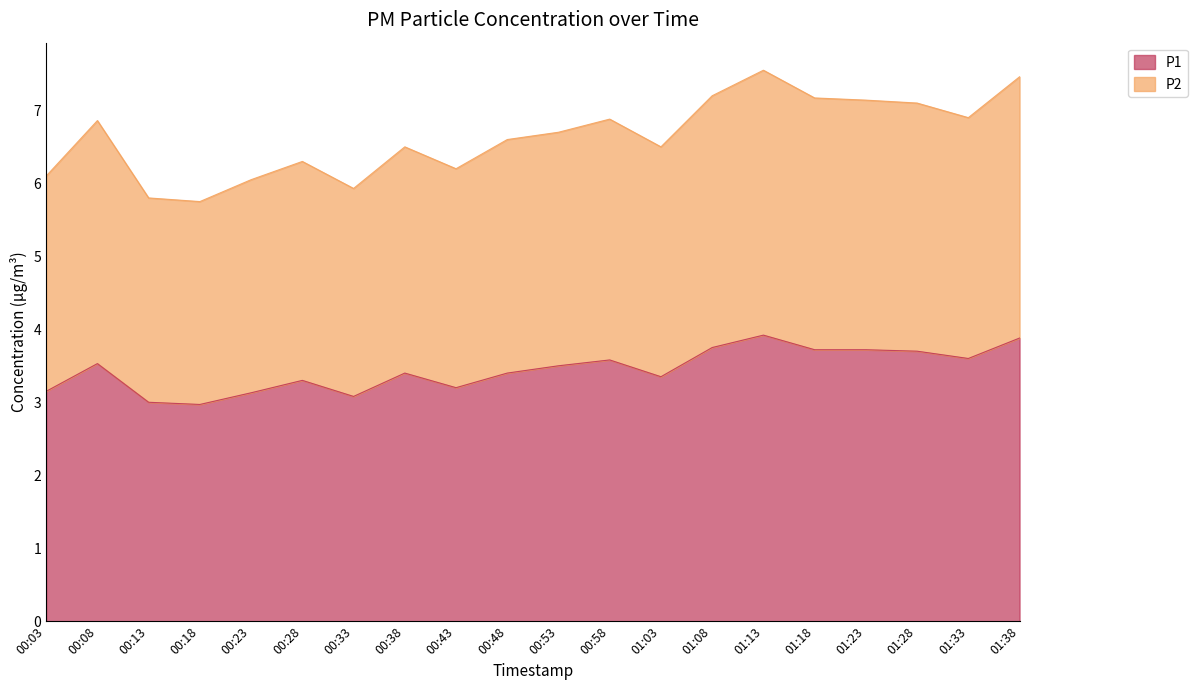

At 00:48, list the series in order from largest to smallest.

P2, P1